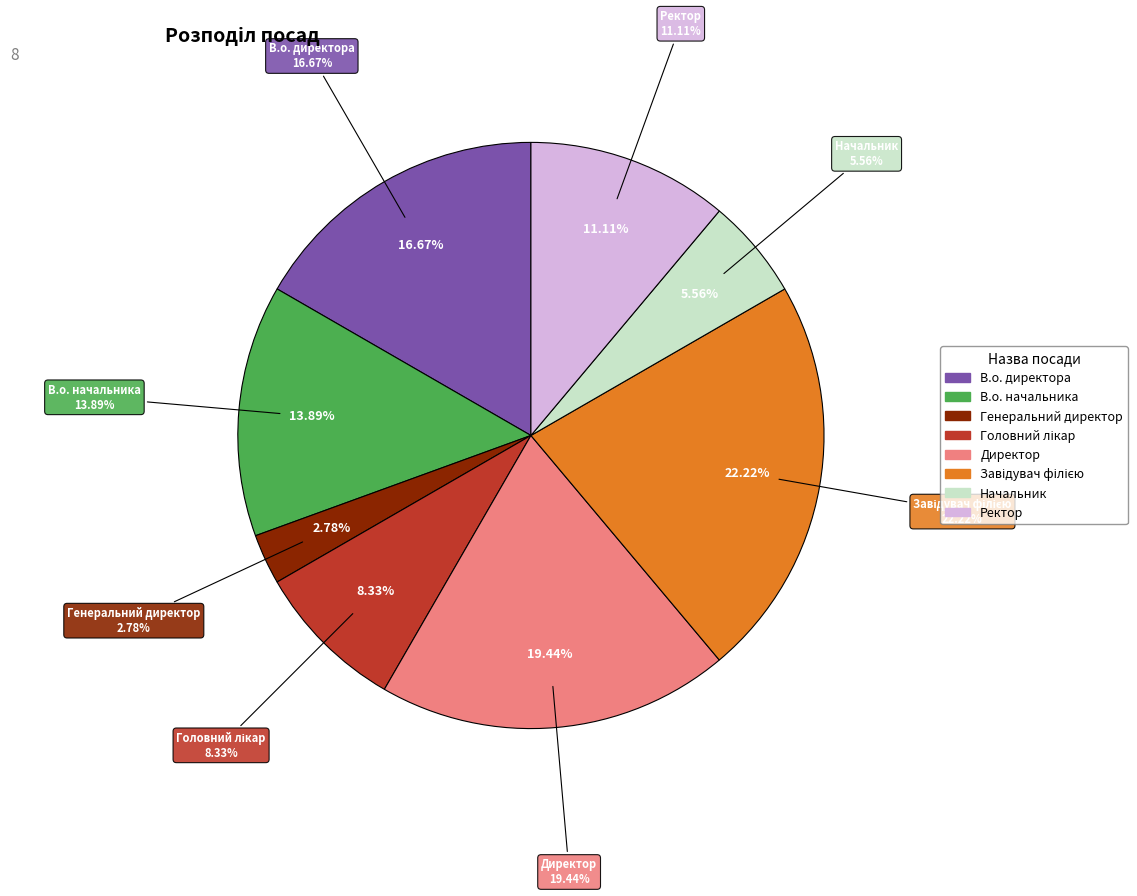

To the nearest percent, what percentage of the pie is Начальник?

6%